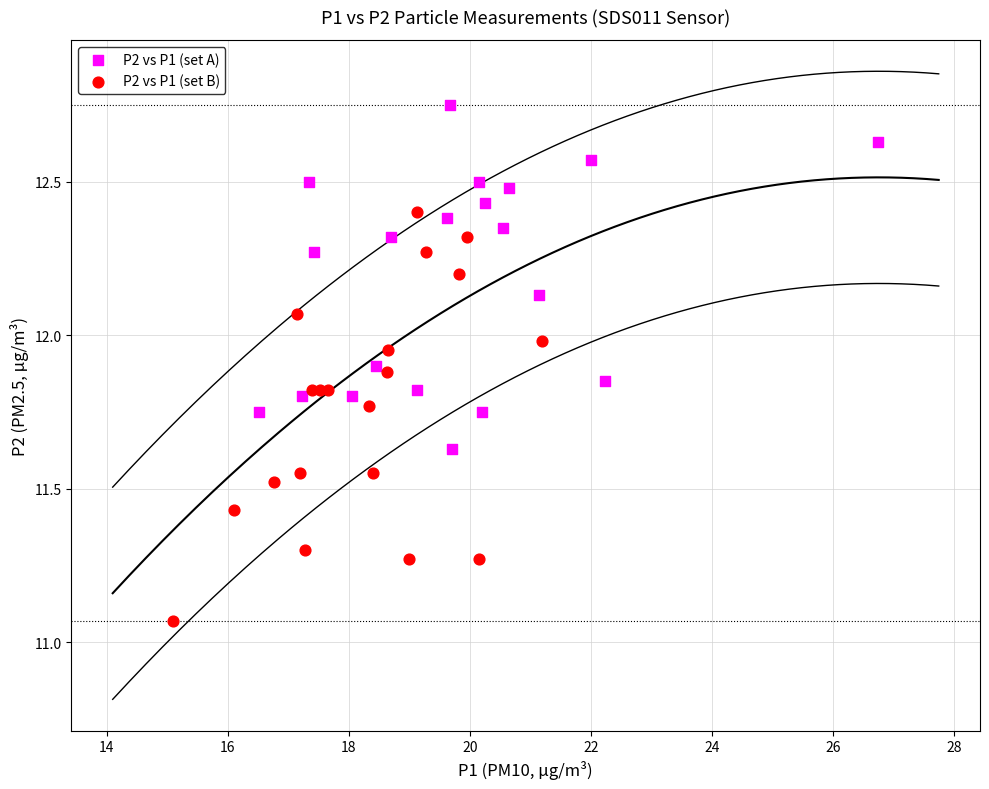

Which series has the largest Y range (max minus min)?

P2 vs P1 (set B)